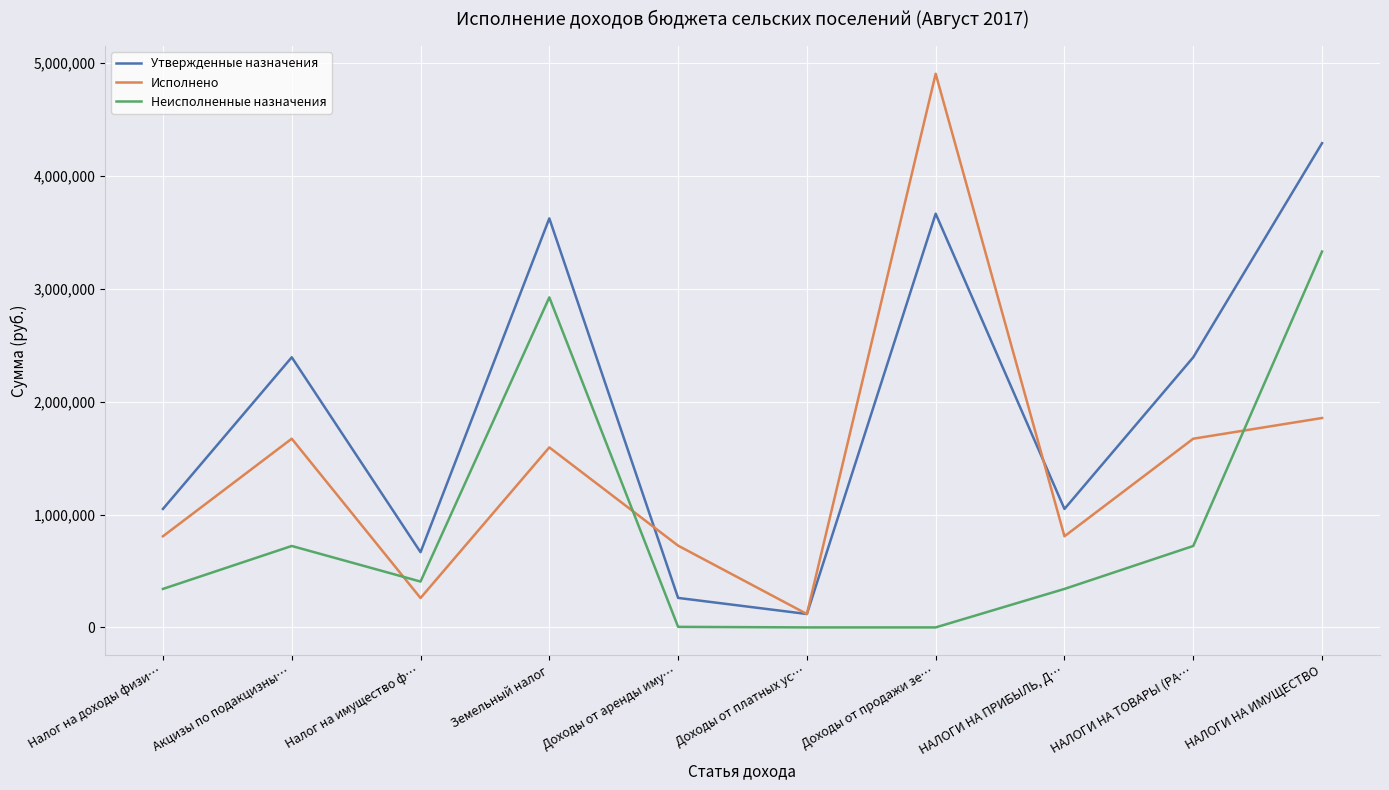

True or false: Исполнено has a value of 118800.0 at Доходы от платных ус….

True